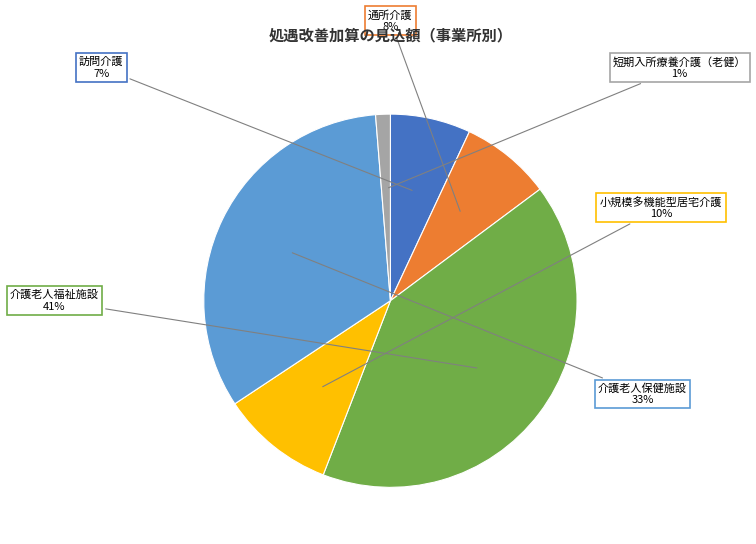

Rank the categories by value from lowest to highest.

短期入所療養介護（老健）, 訪問介護, 通所介護, 小規模多機能型居宅介護, 介護老人保健施設, 介護老人福祉施設